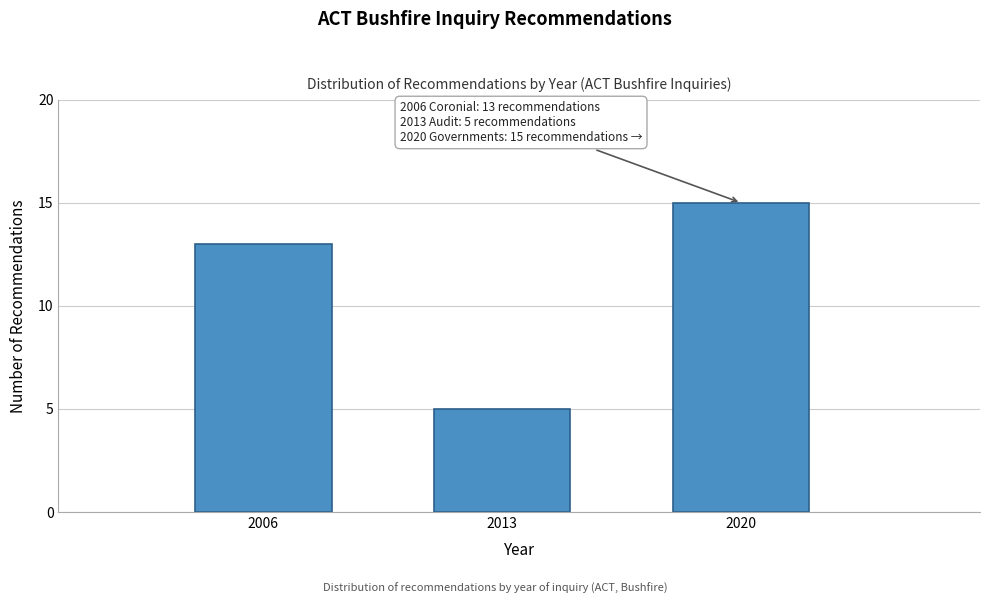

Reading left to right, extract all data points from this chart.

2006=13	2013=5	2020=15